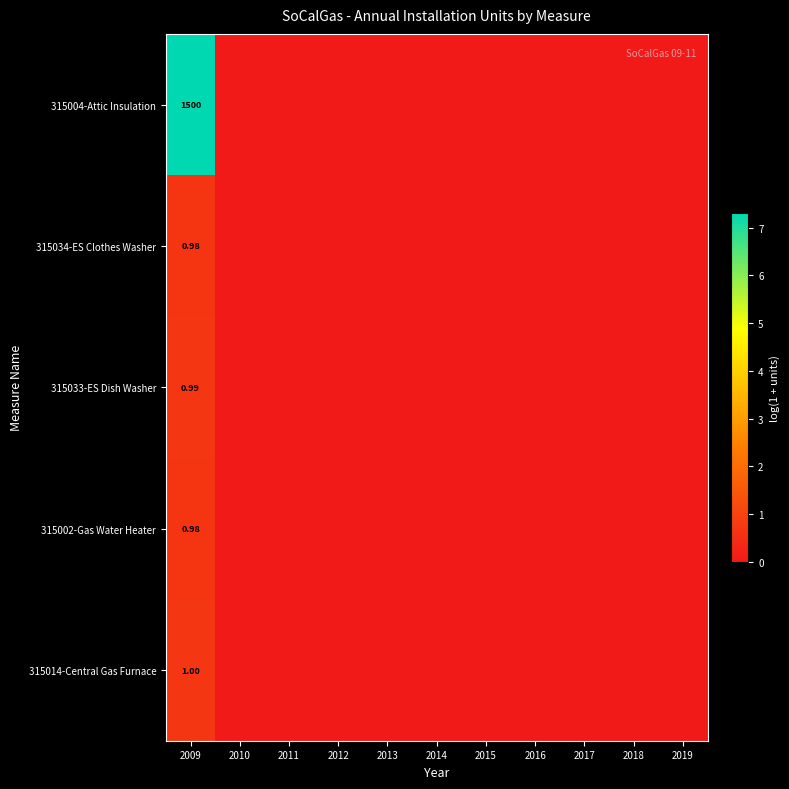

List the series in order of their peak value, lowest first.

315034-ES Clothes Washer, 315002-Gas Water Heater, 315033-ES Dish Washer, 315014-Central Gas Furnace, 315004-Attic Insulation